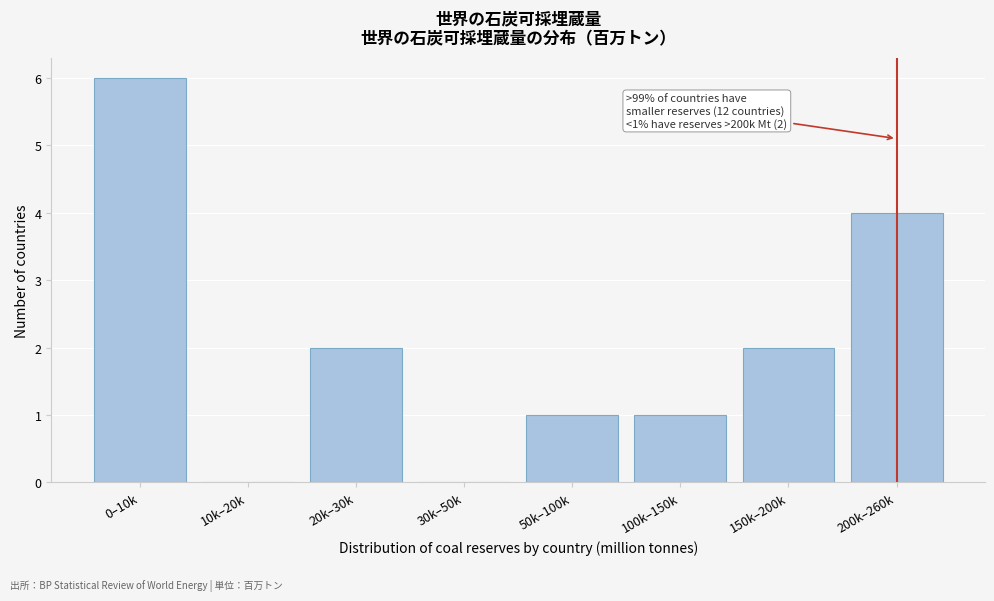

Reading left to right, extract all data points from this chart.

0–10k=6	10k–20k=0	20k–30k=2	30k–50k=0	50k–100k=1	100k–150k=1	150k–200k=2	200k–260k=4